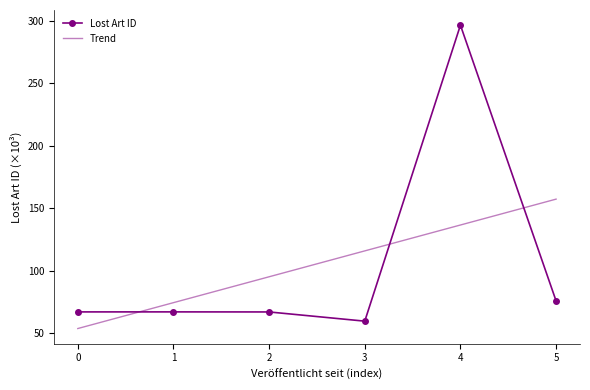

How many data points are less than 67?

1